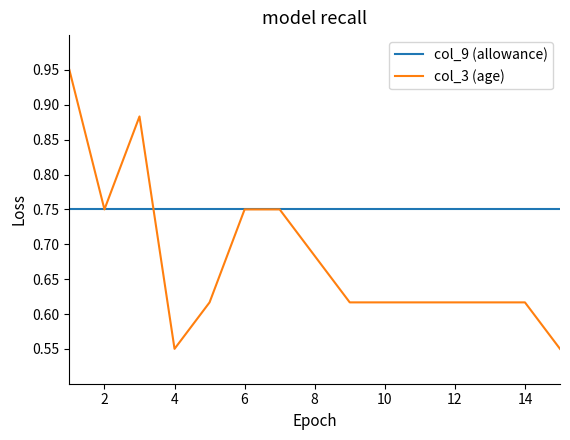

How many distinct data groups are displayed?

2